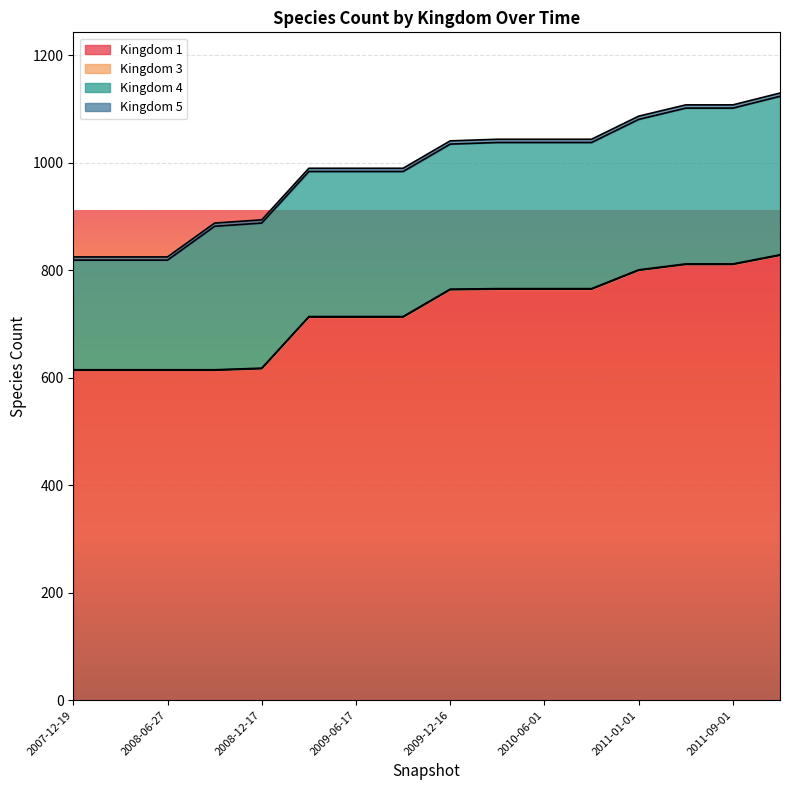

What is the minimum value shown in the chart?

614